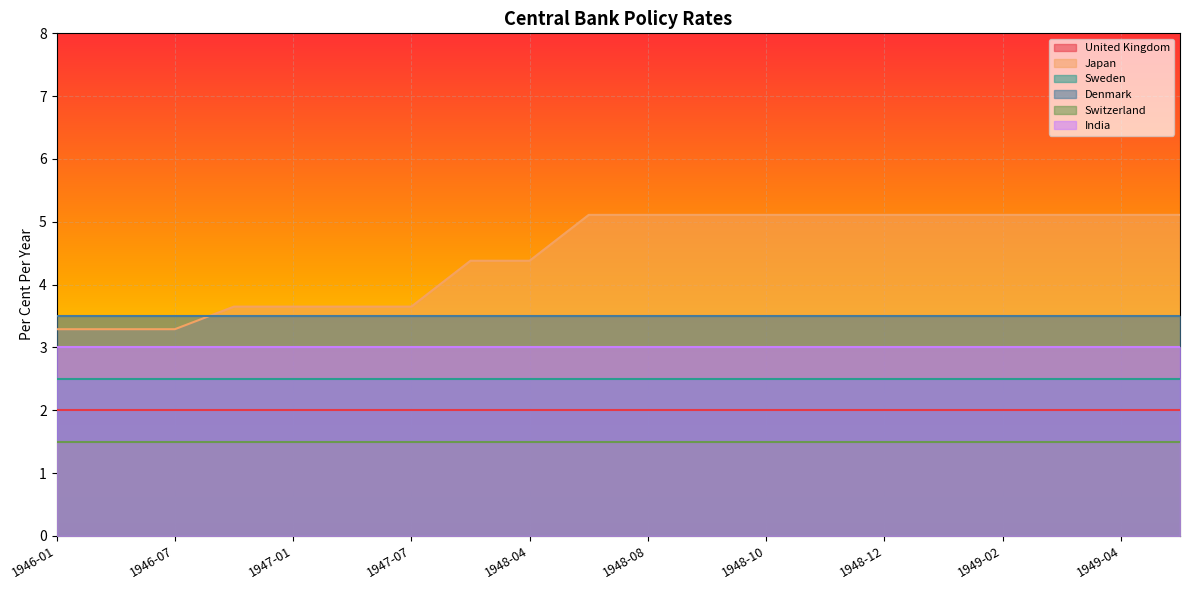

Rank the series at 1947-01 from lowest to highest value.

Switzerland, United Kingdom, Sweden, India, Denmark, Japan